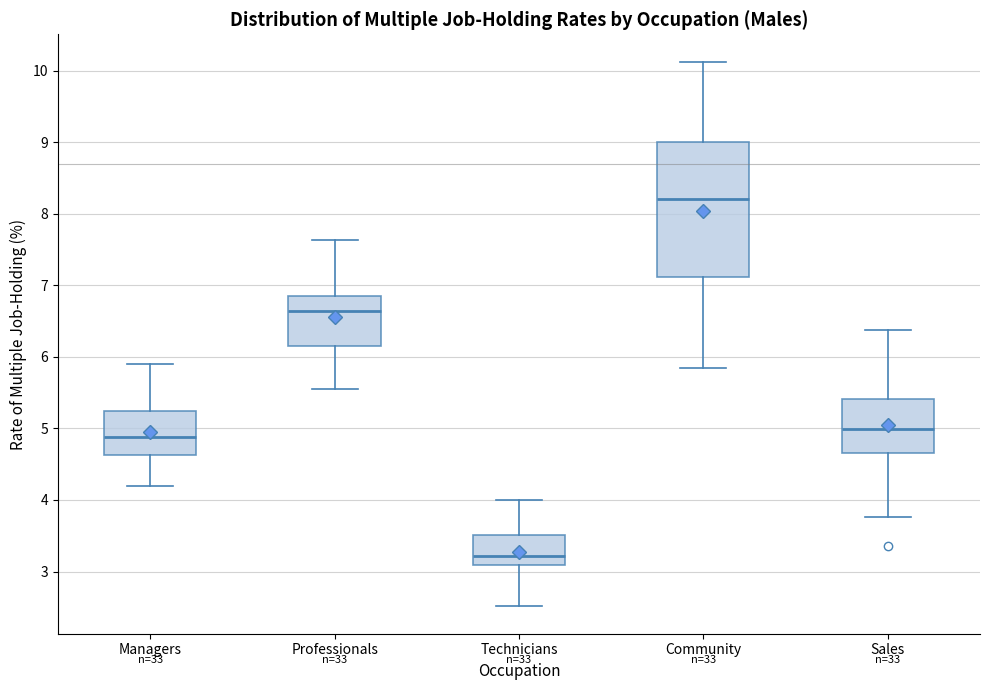

Reading left to right, transcribe this box plot: for each box, give where its median line is, the range the box spans, and where its two whiskers end, as read against the y-axis. The values are not printed on the chart, so give them approximately, as read against the axis.

Managers: median 4.9, box 4.6 to 5.2, whiskers 4.2 to 5.9
Professionals: median 6.6, box 6.2 to 6.9, whiskers 5.6 to 7.6
Technicians: median 3.2, box 3.1 to 3.5, whiskers 2.5 to 4.0
Community: median 8.2, box 7.1 to 9.0, whiskers 5.8 to 10.1
Sales: median 5.0, box 4.7 to 5.4, whiskers 3.8 to 6.4